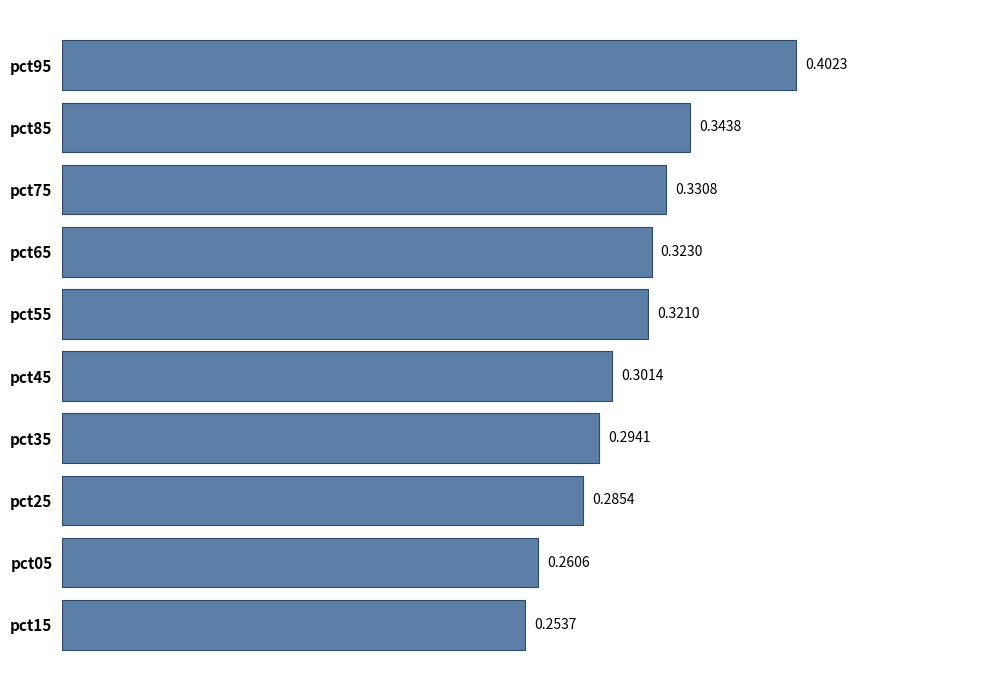

Between pct55 and pct35, which is larger?

pct55